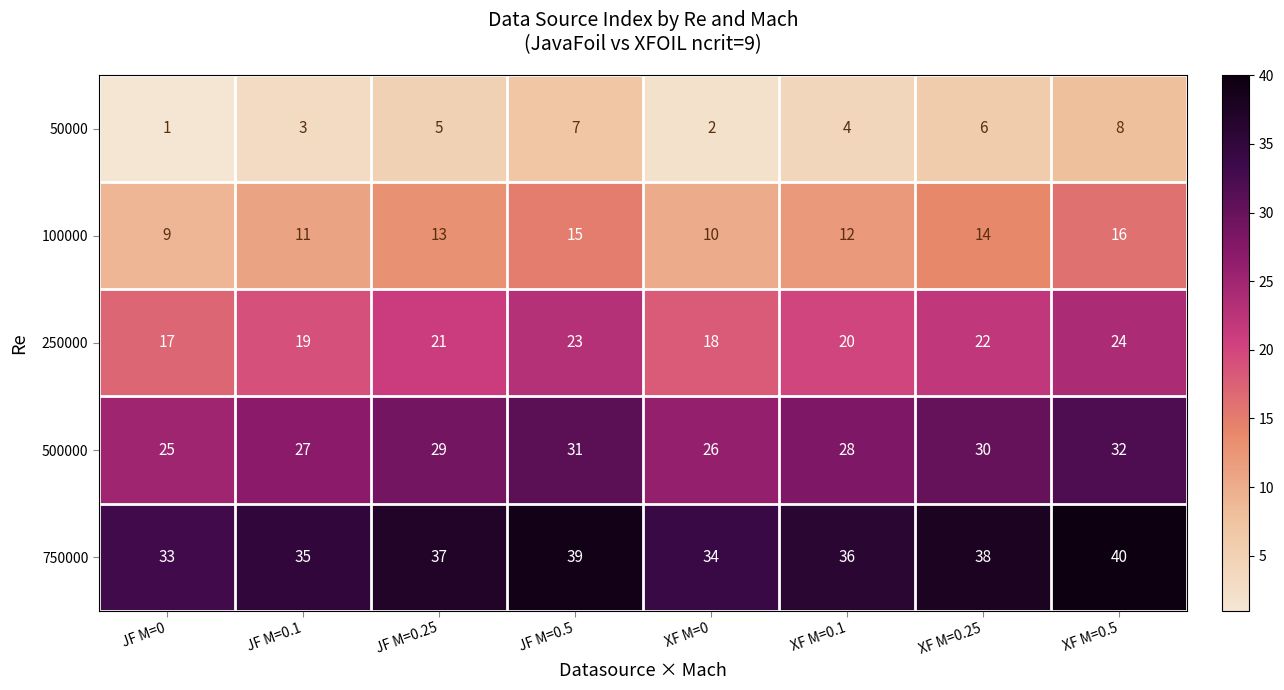

What is the maximum value for 100000?

16